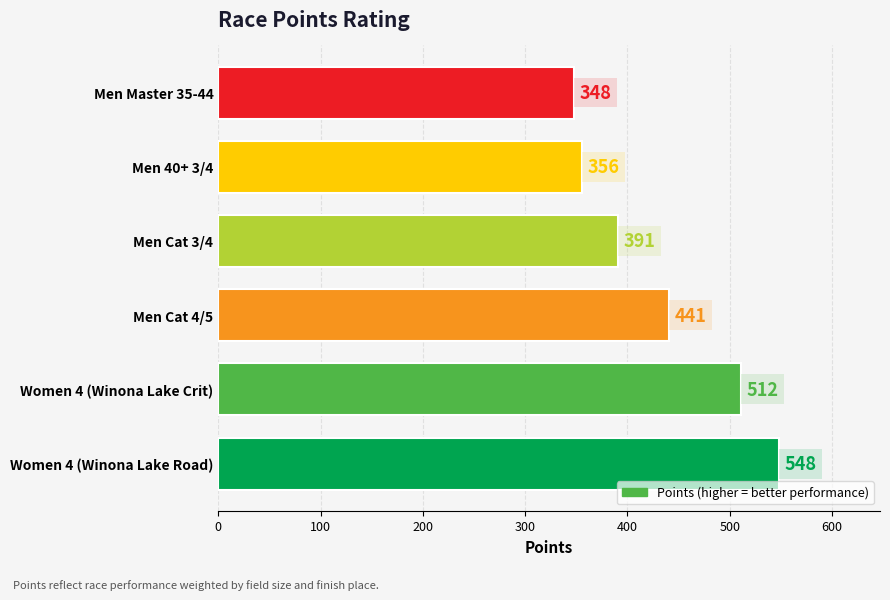

List the labels in order of value, largest first.

Women 4 (Winona Lake Road), Women 4 (Winona Lake Crit), Men Cat 4/5, Men Cat 3/4, Men 40+ 3/4, Men Master 35-44